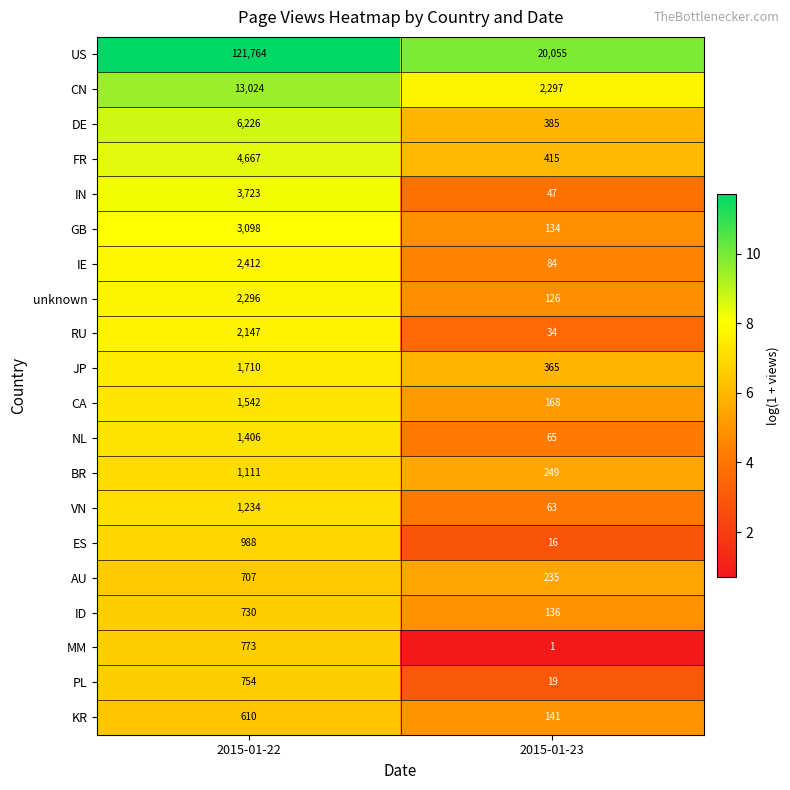

Which series has the largest range (max minus min)?

US